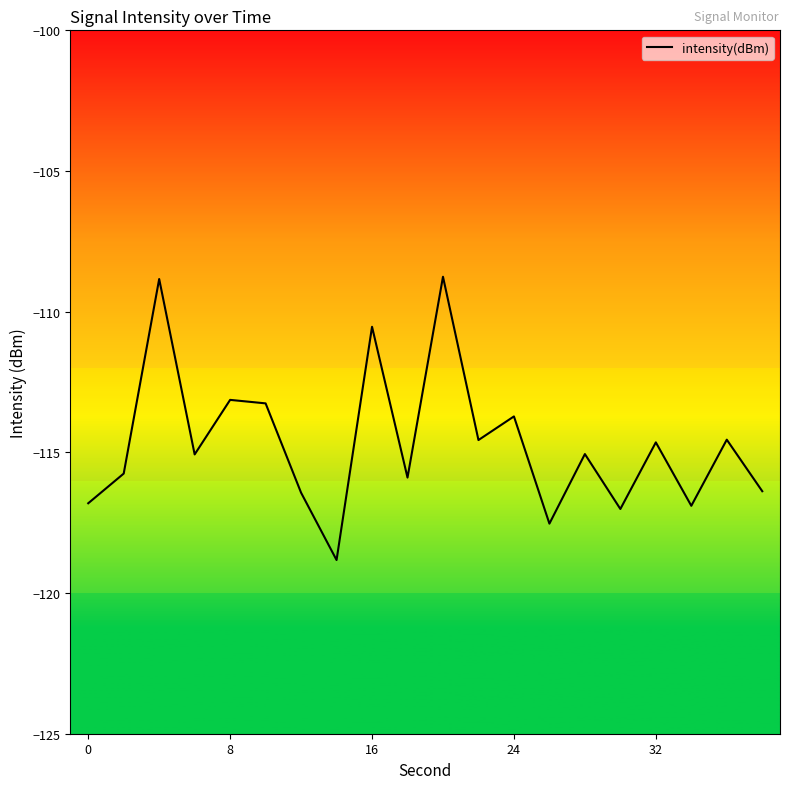

What is the difference between the maximum and minimum values?

10.1